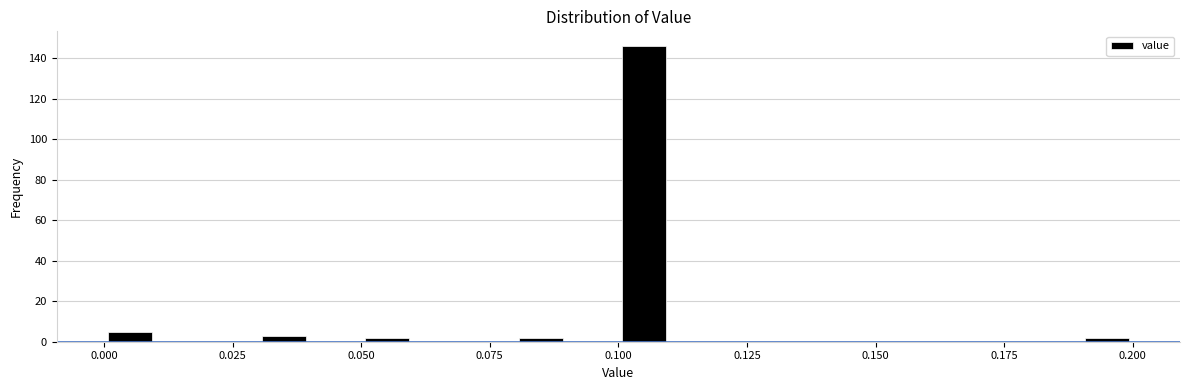

Read against the x-axis, roughly where is the centre of the tallest bar?

0.105